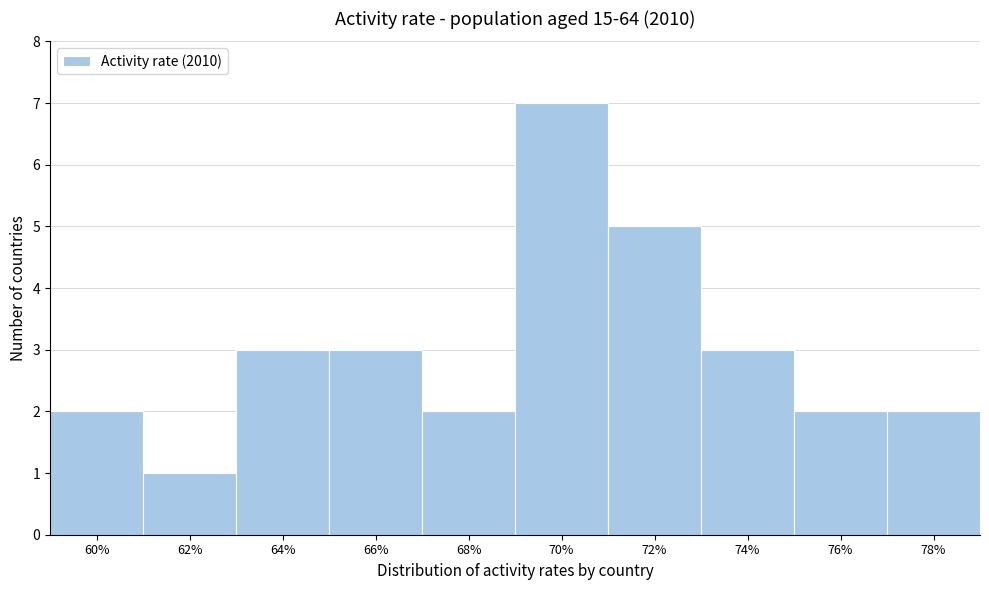

Reading left to right, list all the values displayed in this chart.

2	1	3	3	2	7	5	3	2	2